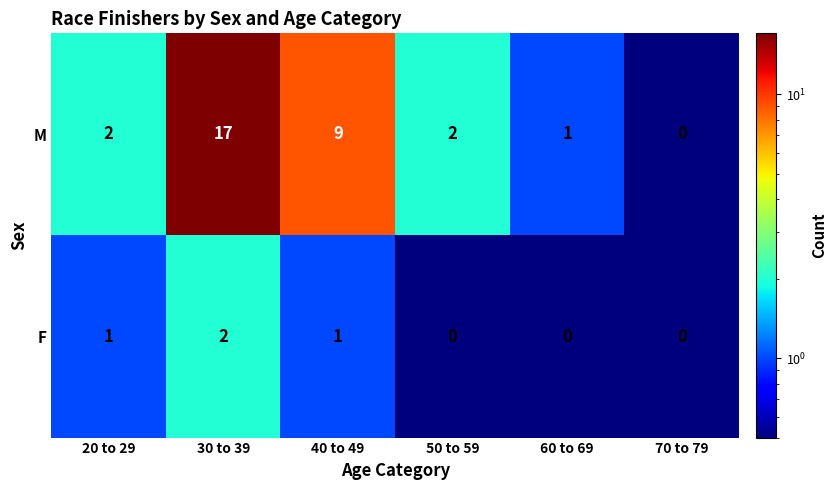

What is the minimum value shown in the chart?

0